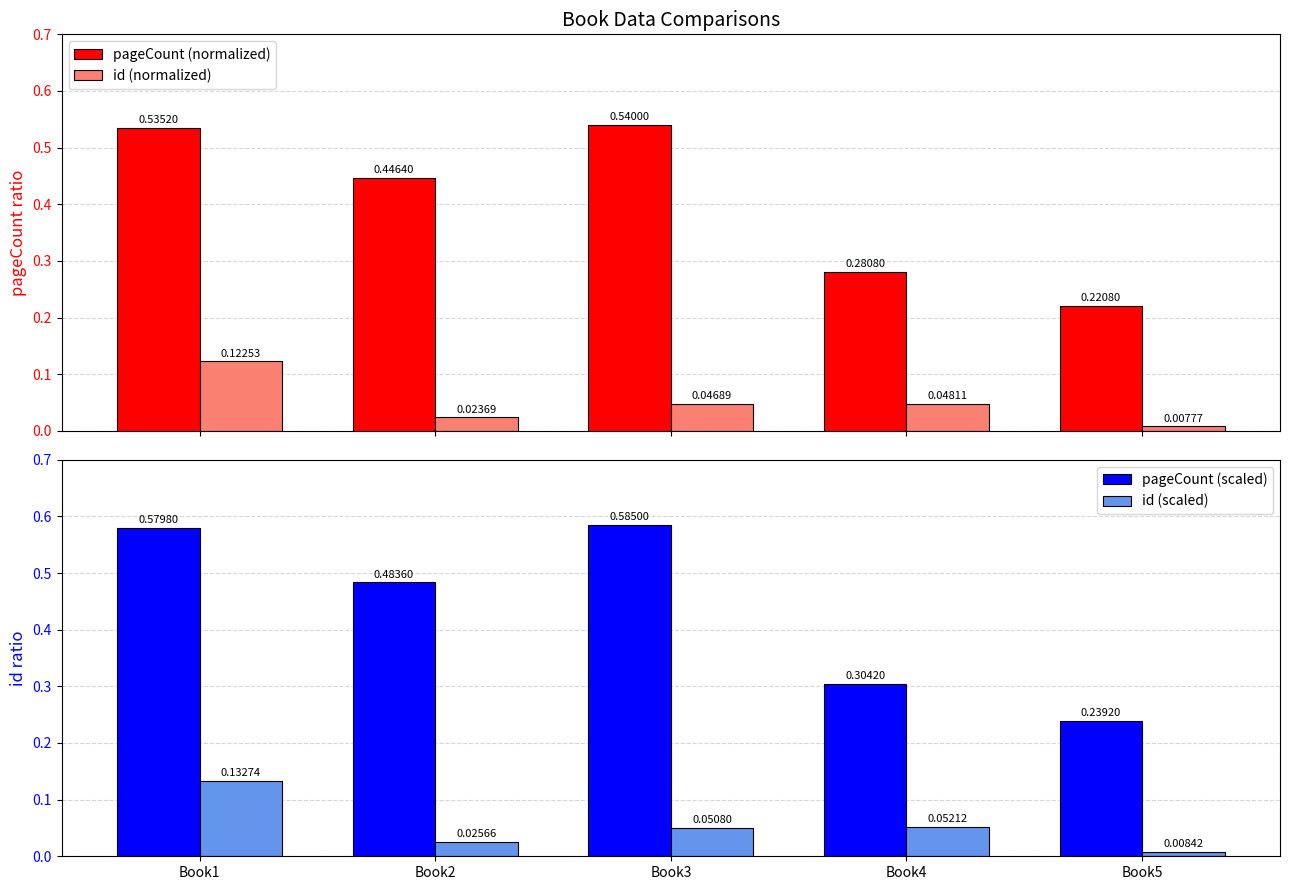

List the labels in order of id (scaled) value, smallest first.

Book5, Book2, Book3, Book4, Book1